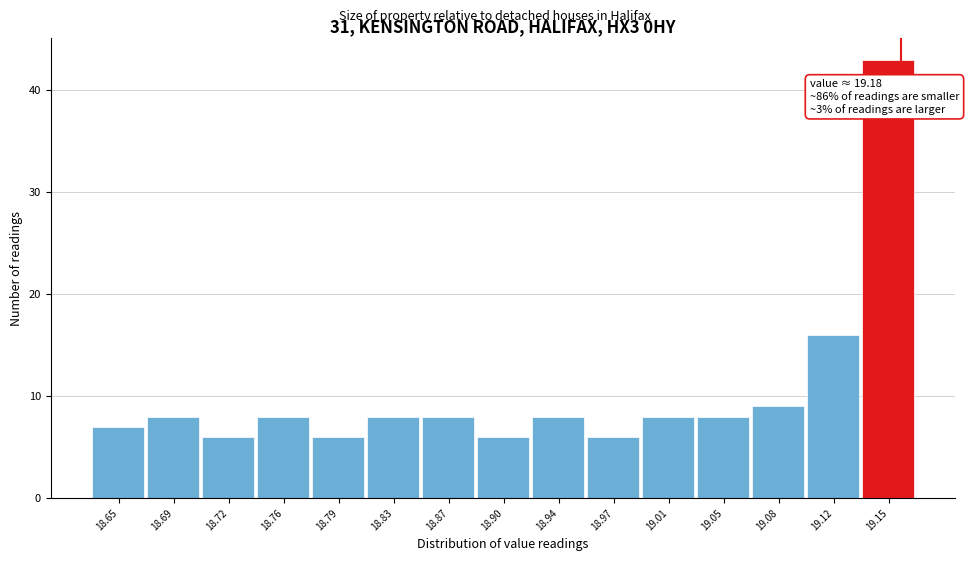

Reading left to right, extract all data points from this chart.

7	8	6	8	6	8	8	6	8	6	8	8	9	16	43